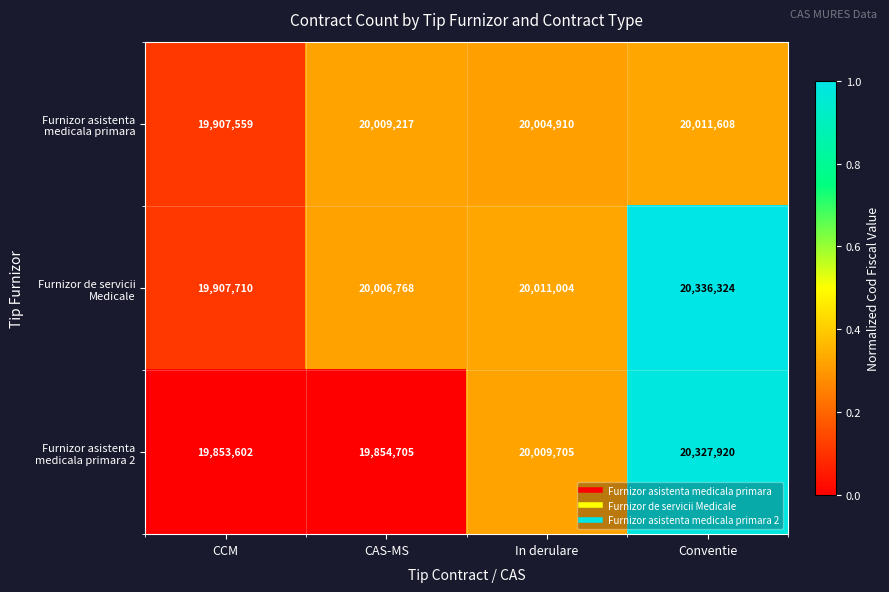

What is the total value across all series at Conventie?

60675852